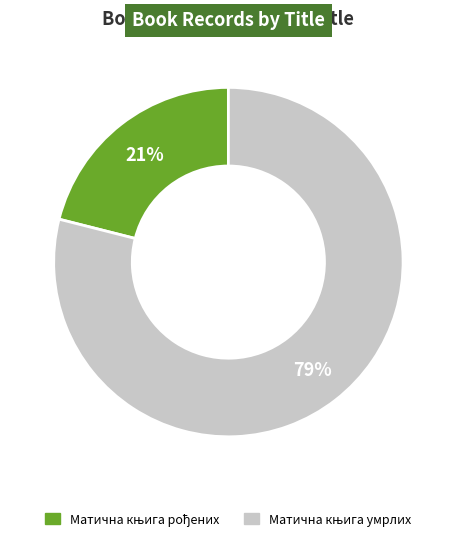

To the nearest percent, what is the average slice percentage?

50%